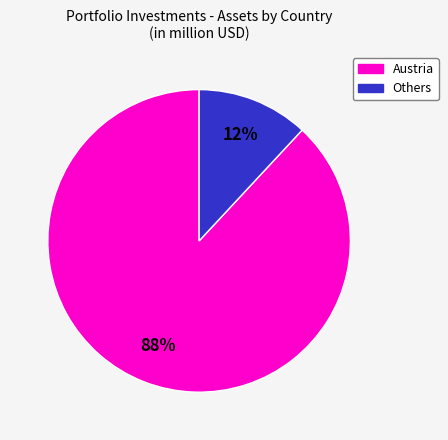

How many segments does this pie chart have?

2